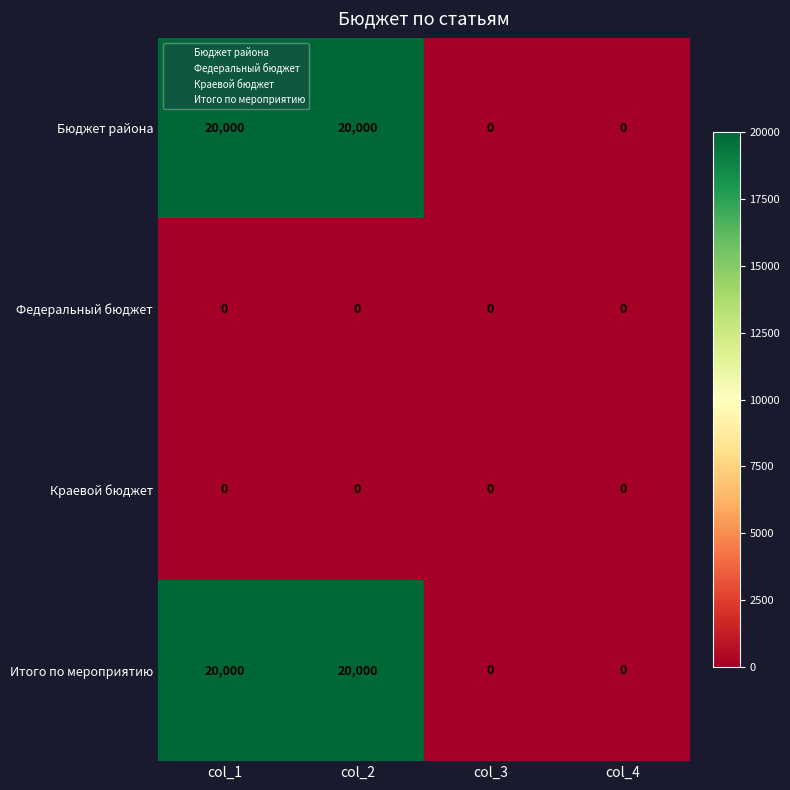

Reading right to left, extract all data points from this chart.

Бюджет района: 0	0	20000	20000
Федеральный бюджет: 0	0	0	0
Краевой бюджет: 0	0	0	0
Итого по мероприятию: 0	0	20000	20000